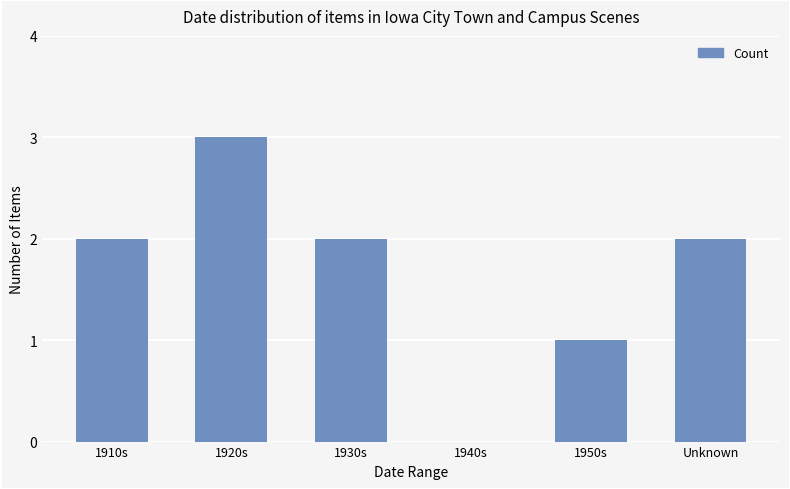

What is the greatest value displayed?

3